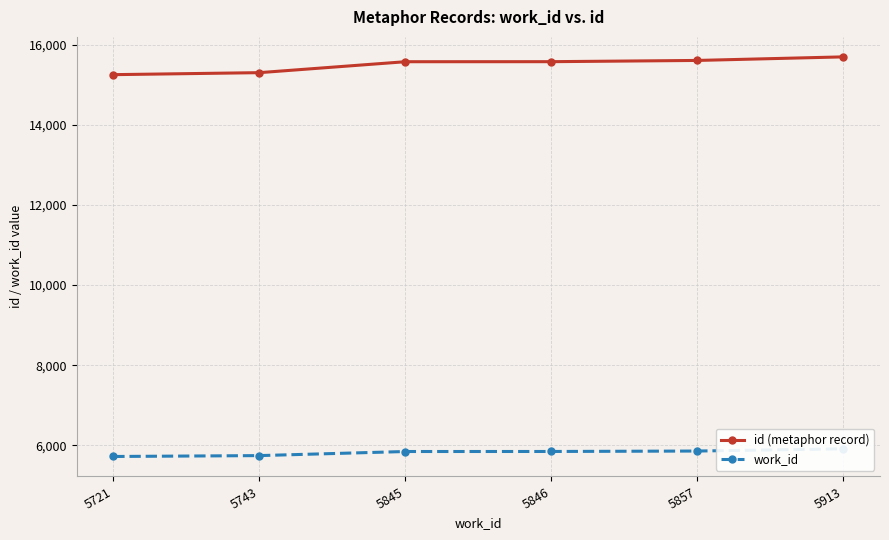

How many lines are shown in the chart?

2